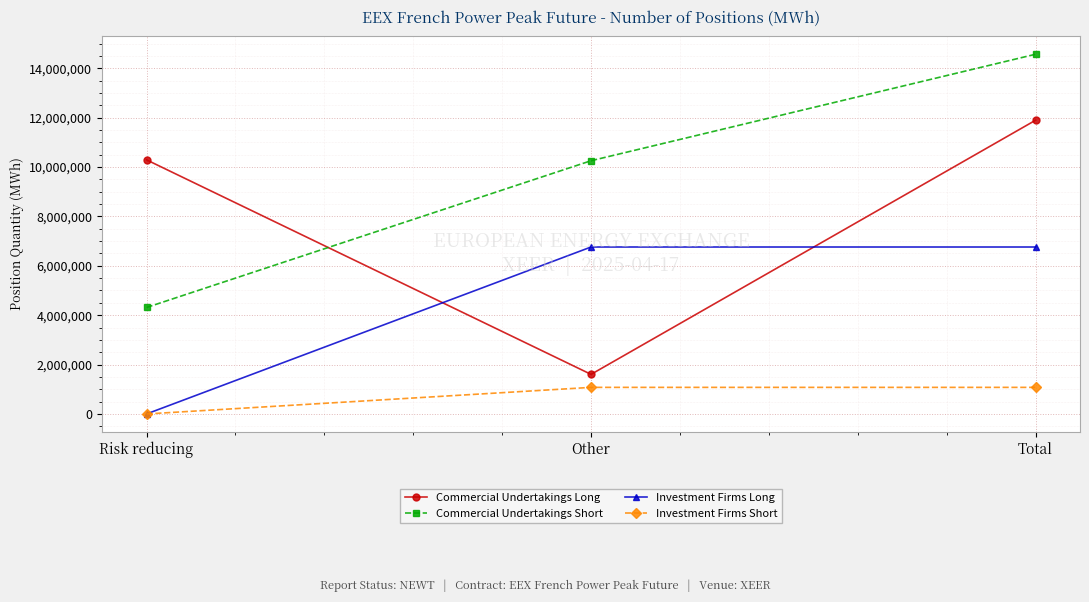

What are all the series names shown in the legend?

Commercial Undertakings Long, Commercial Undertakings Short, Investment Firms Long, Investment Firms Short